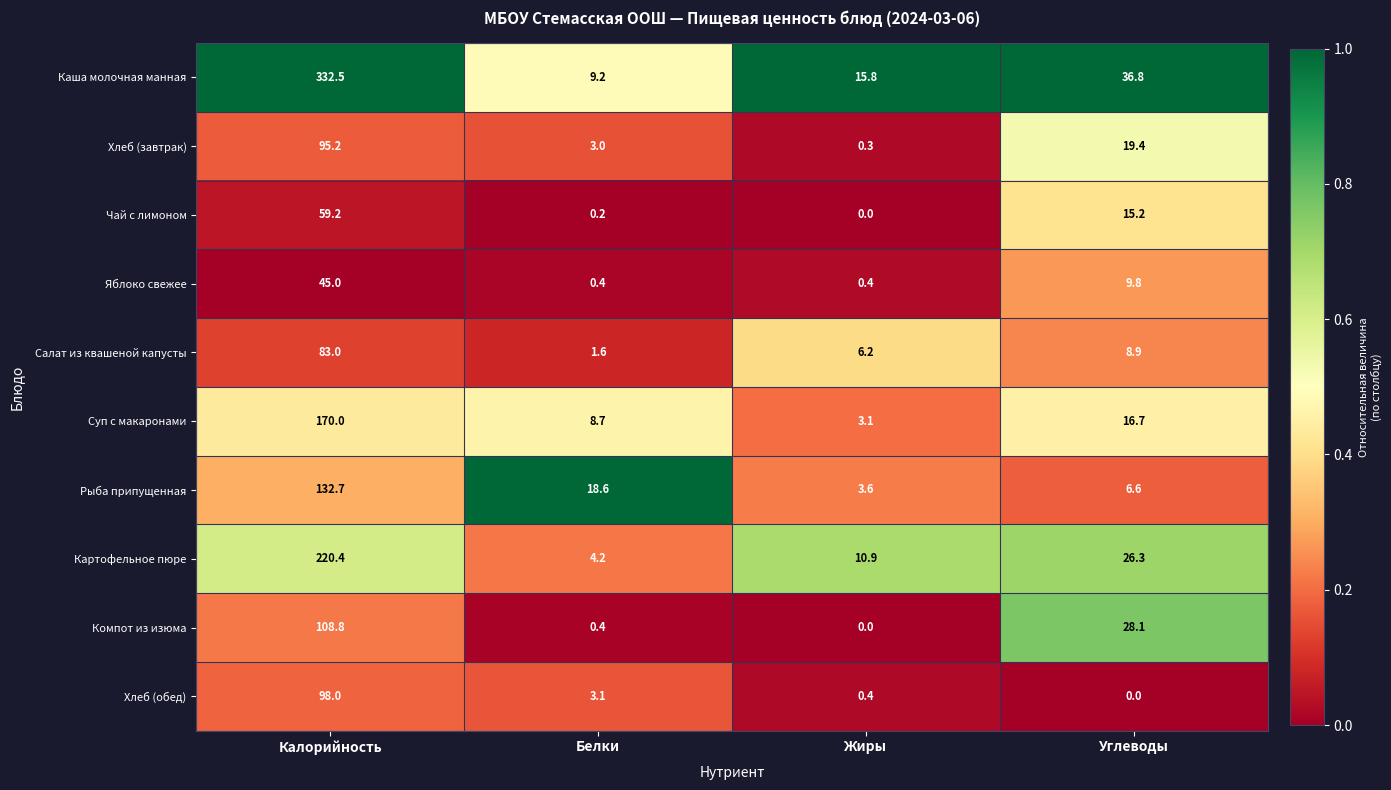

What is the total value across all series at Белки?

49.4